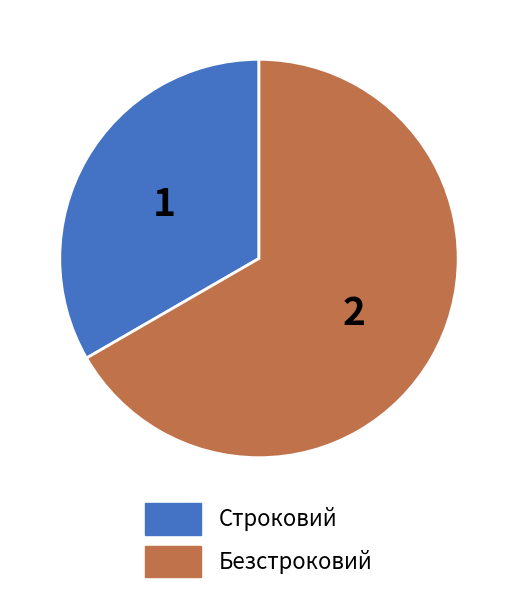

True or false: Безстроковий accounts for 67% of the total.

True